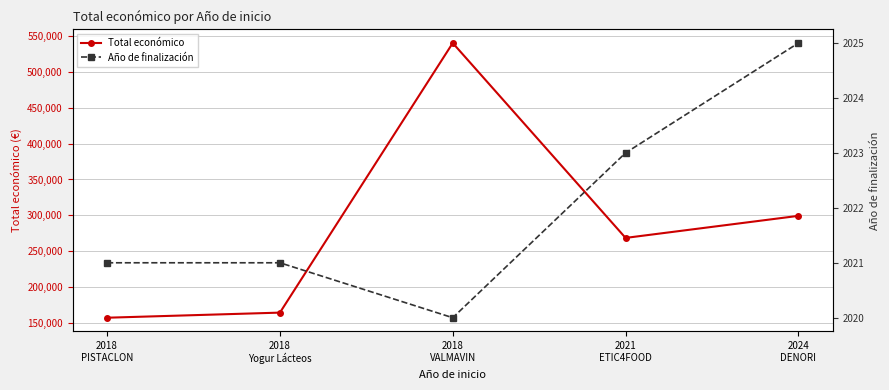

Reading right to left, extract all data points from this chart.

Total económico: 299342	268630	540000	164600	157500
Año de finalización: 2025	2023	2020	2021	2021